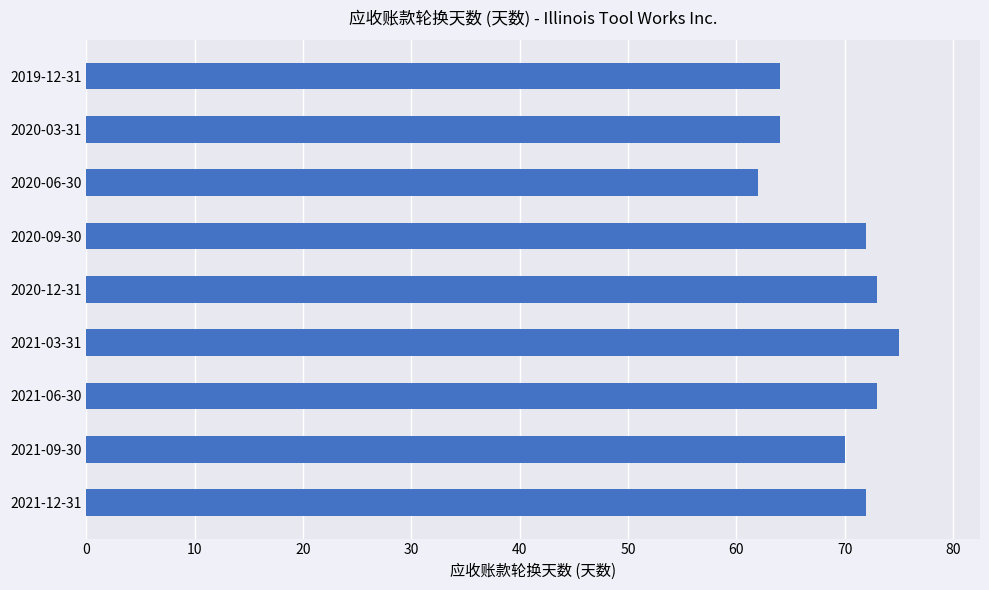

What is the sum of all values?

625